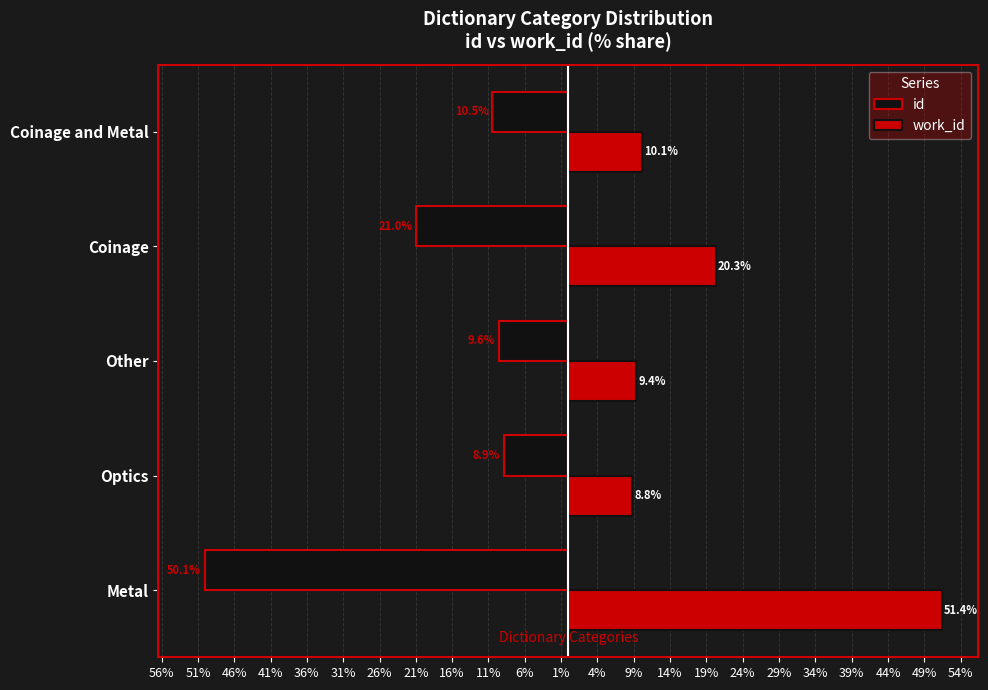

What is the difference between the maximum and minimum values in the id series?

41.2